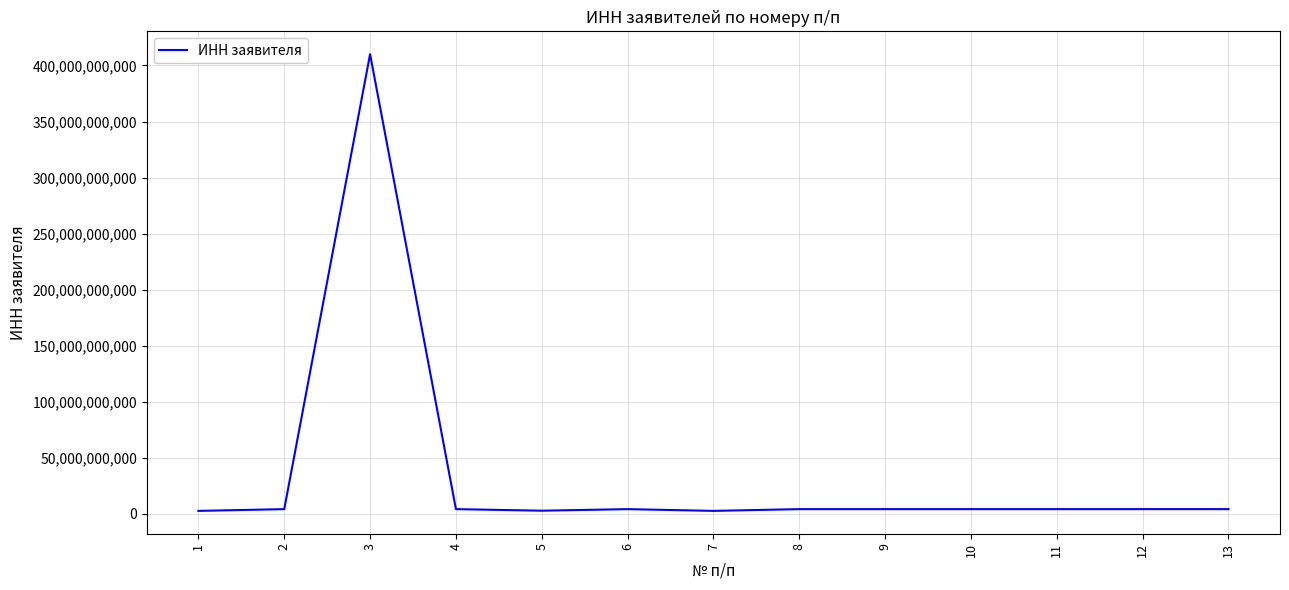

What is the difference between the maximum and minimum values?

407562927002